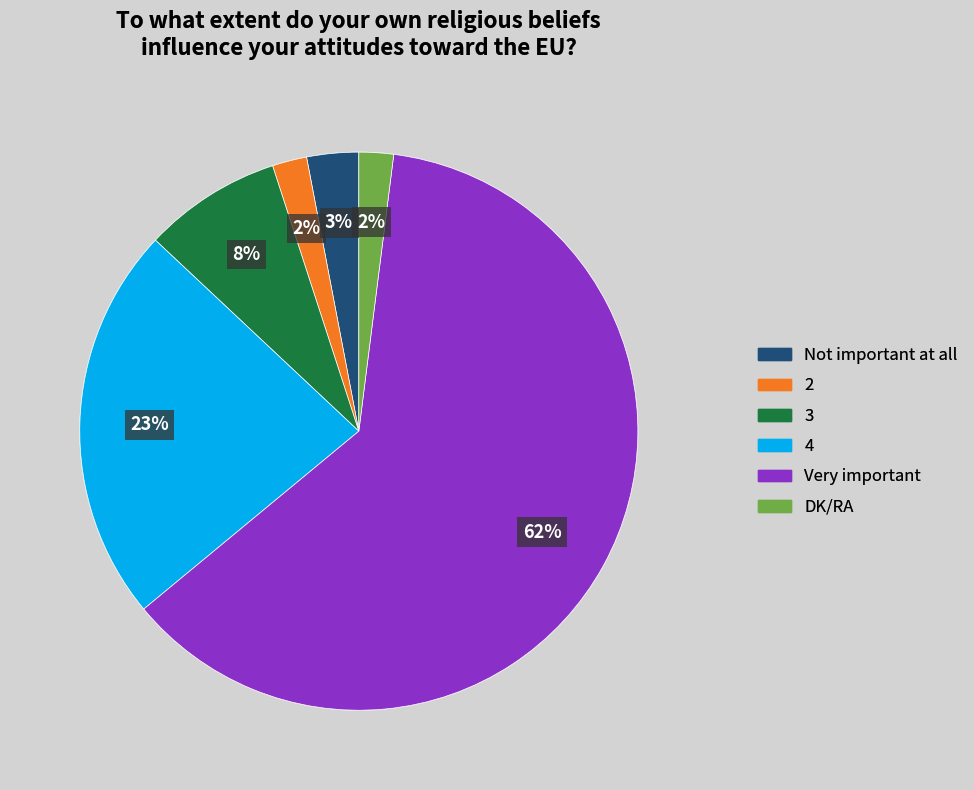

The Not important at all slice represents 3% of the pie. True or false?

True